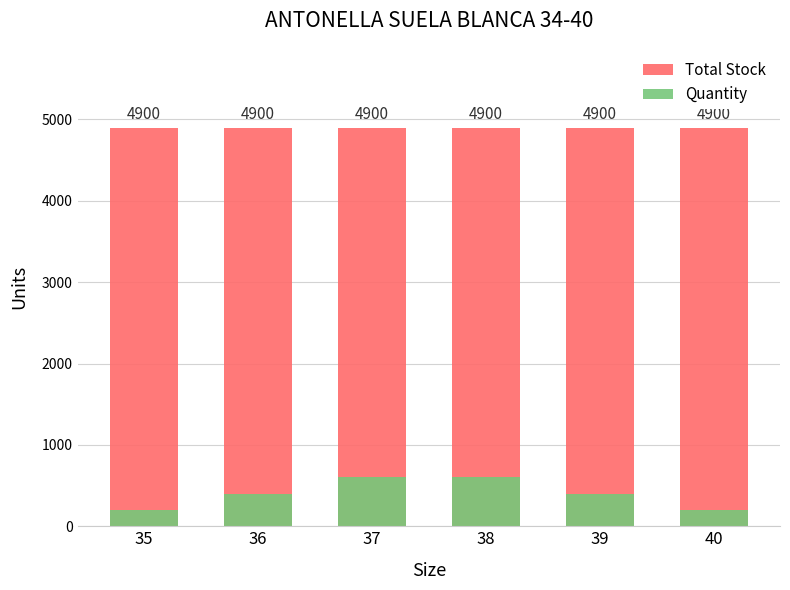

Which category has the highest value across all series?

35